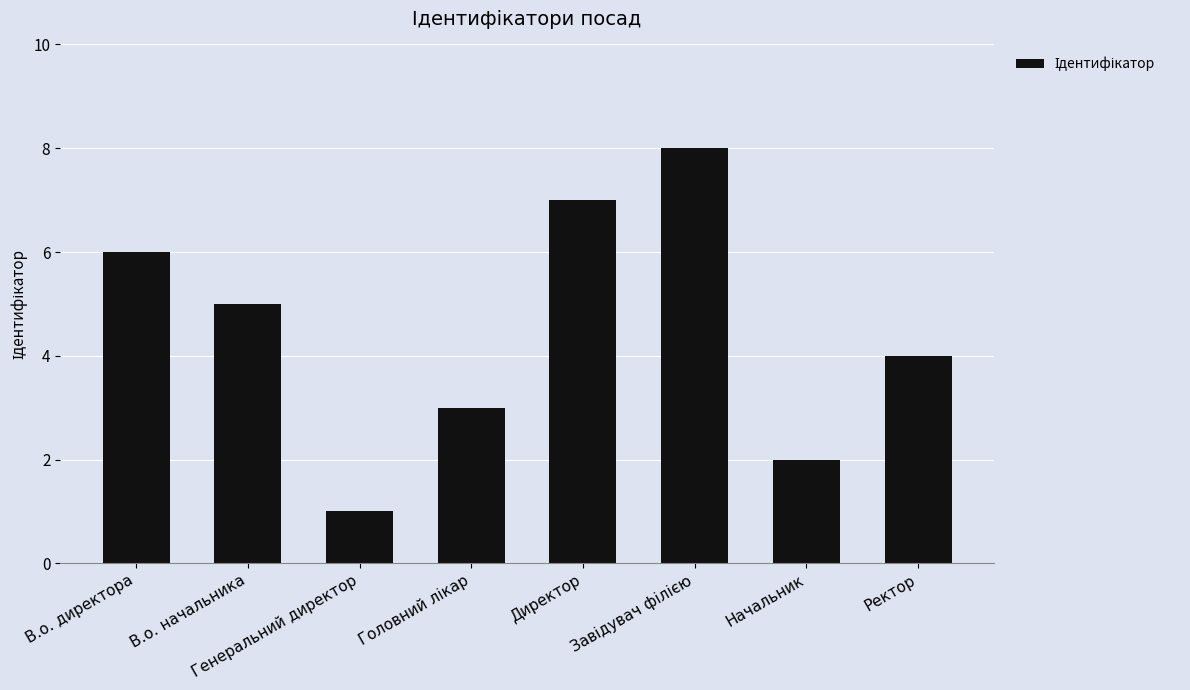

The value at В.о. начальника is 5. True or false?

True